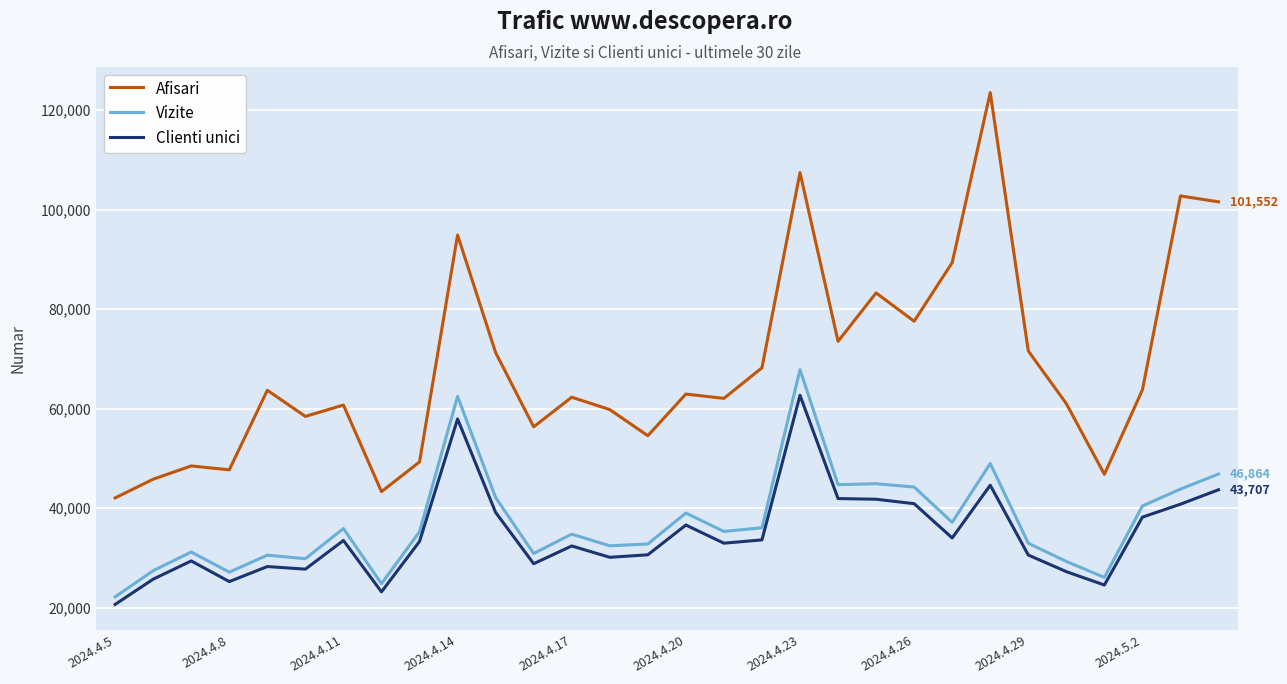

What is the maximum value shown in the chart?

123499